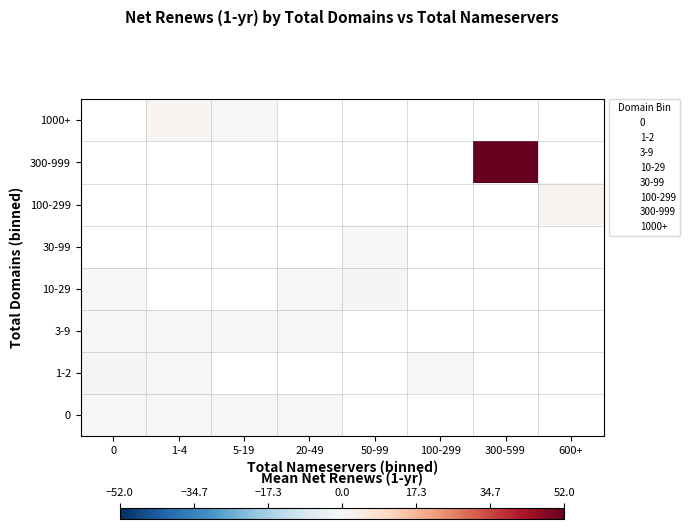

Which has a higher value, 100-299 or 20-49?

20-49